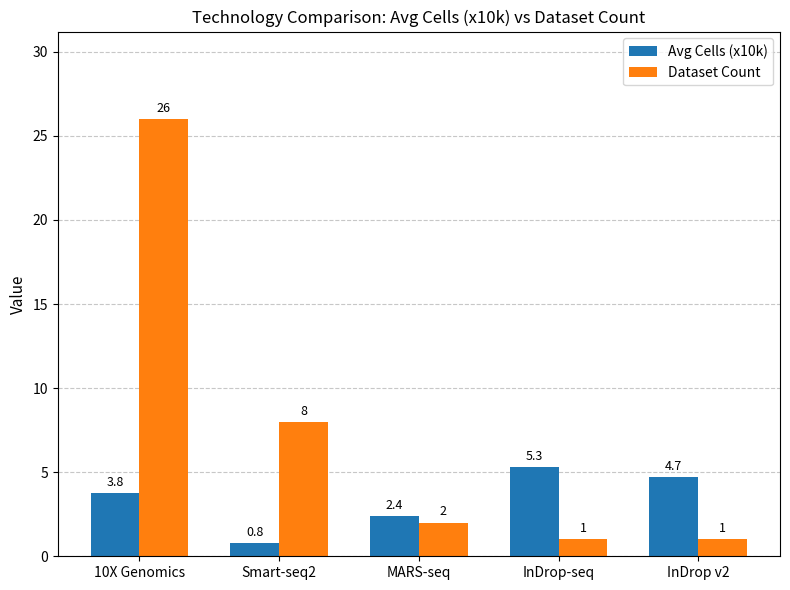

Which series changed the most between InDrop-seq and InDrop v2?

Avg Cells (x10k)